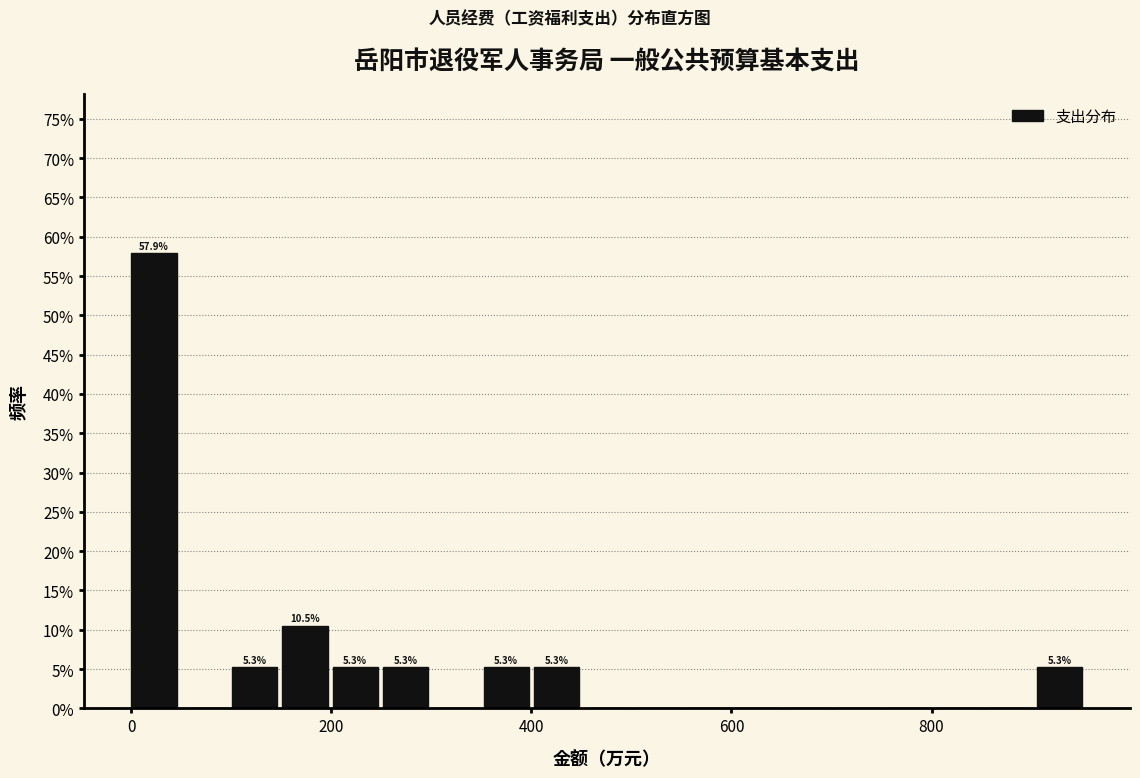

Around what value on the x-axis is the tallest bar? Give the approximate position of its centre, as read against the axis.

20